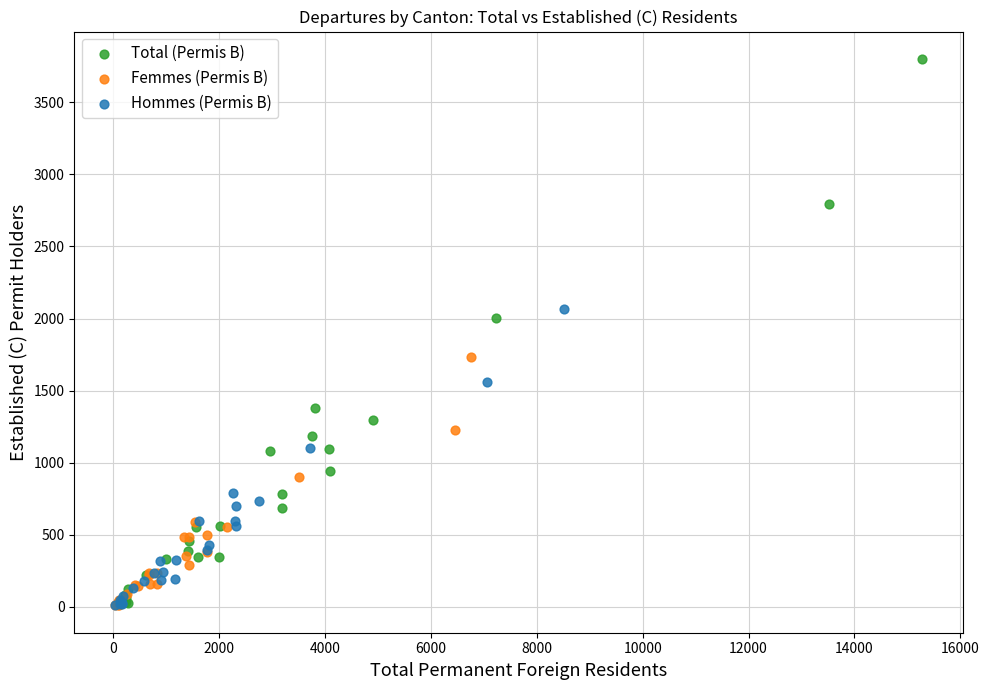

Which series has the largest Y range (max minus min)?

Total (Permis B)